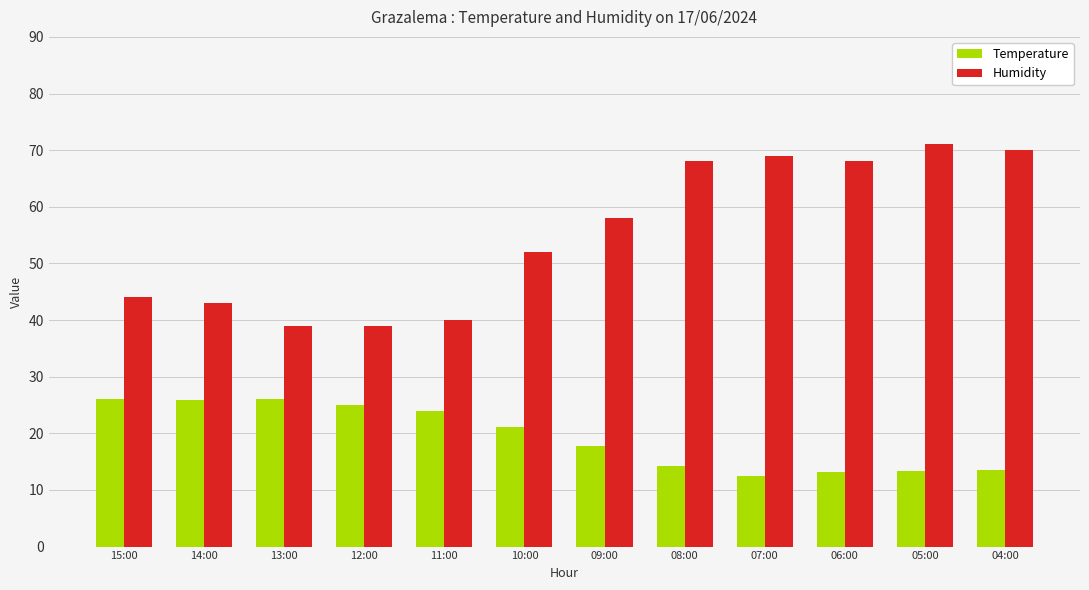

Are the bars horizontal?

No